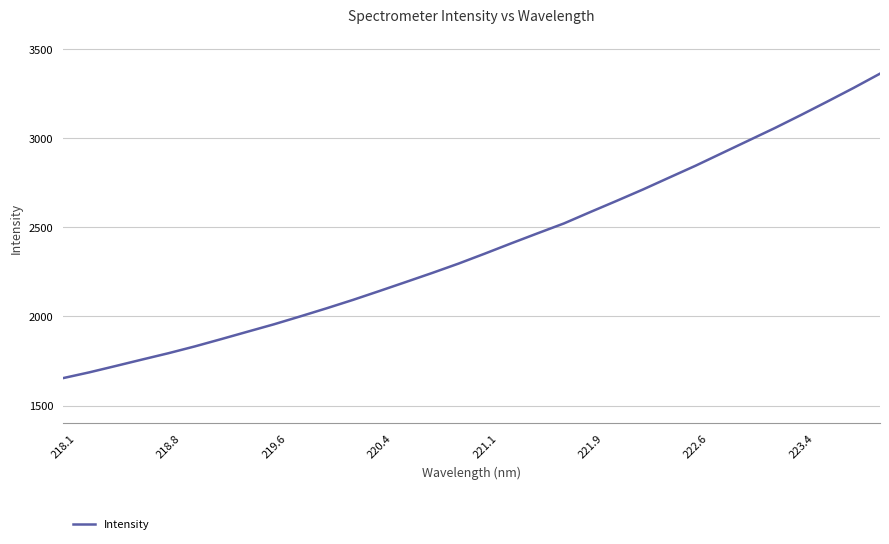

What is the minimum value shown in the chart?

1653.6